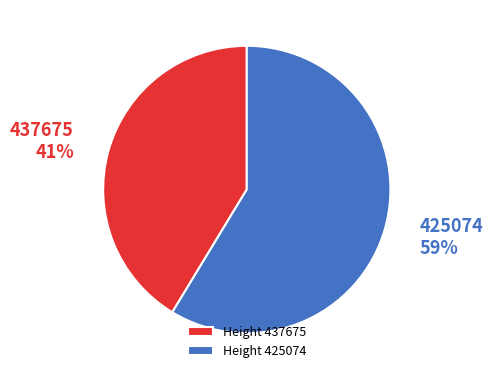

What percentage is the 437675 slice, to the nearest percent?

41%